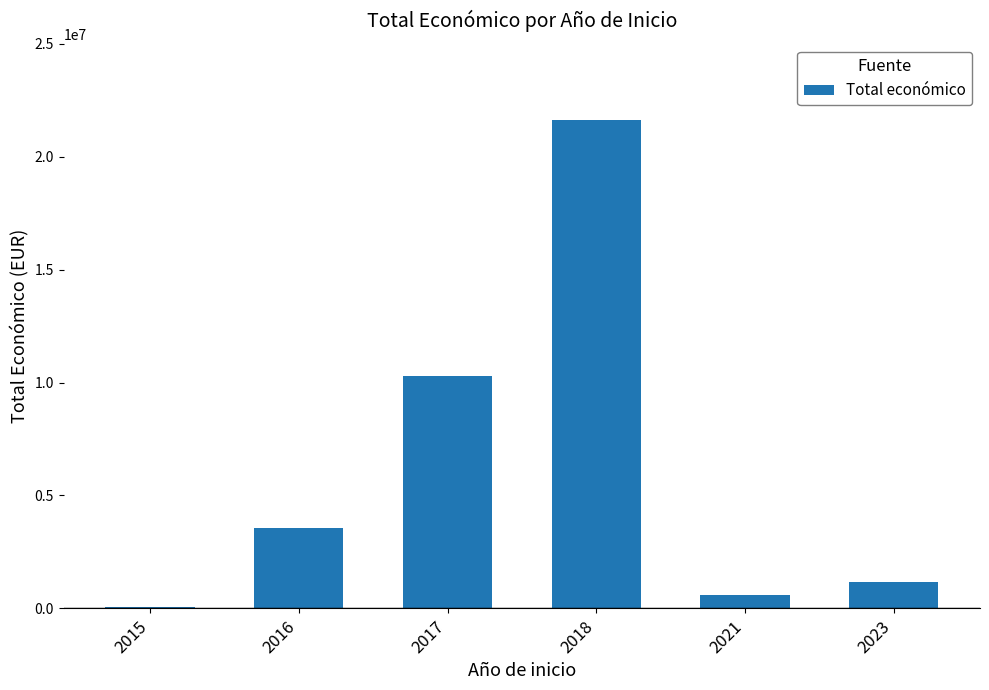

How many data points does each series have?

6